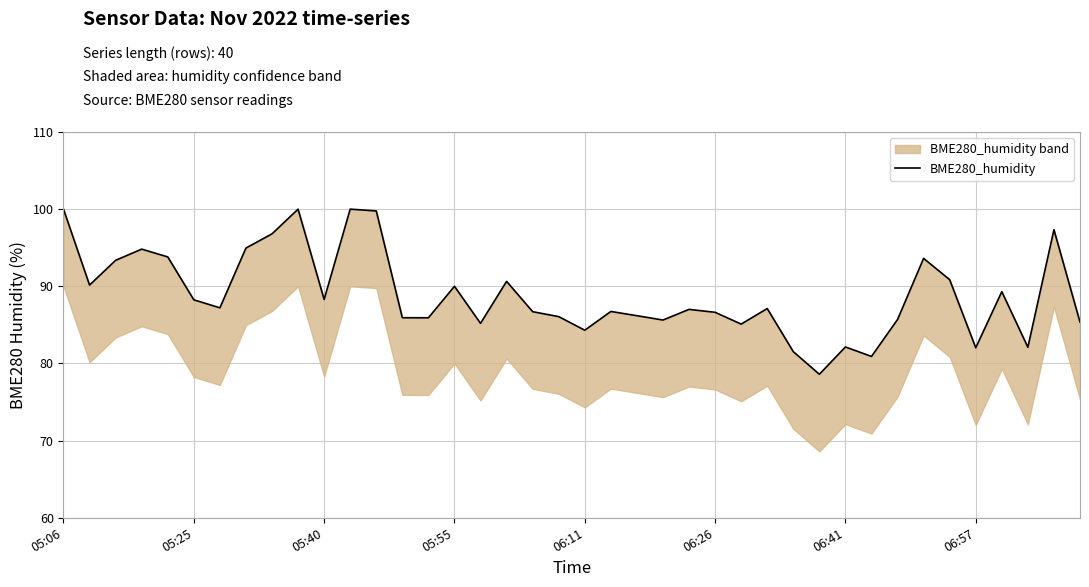

What is the difference between the values at 18 and 31?

5.8